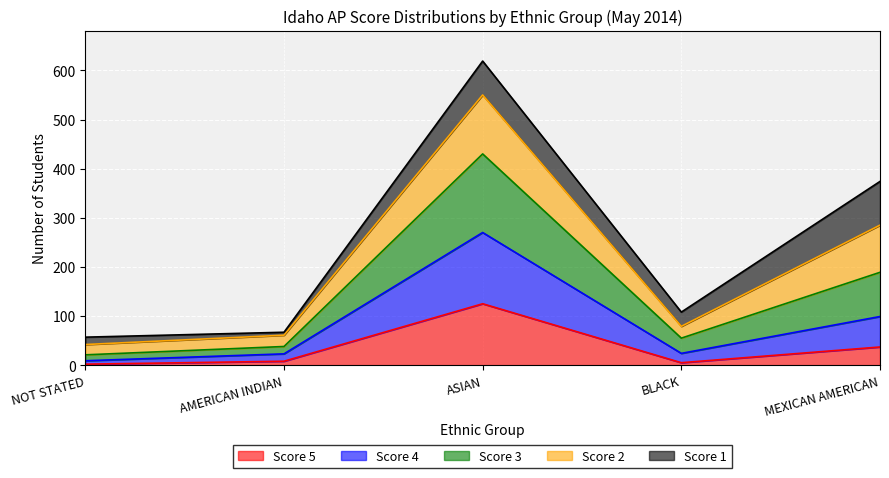

Reading left to right, list the values for the Score 5 series.

2	8	125	5	37